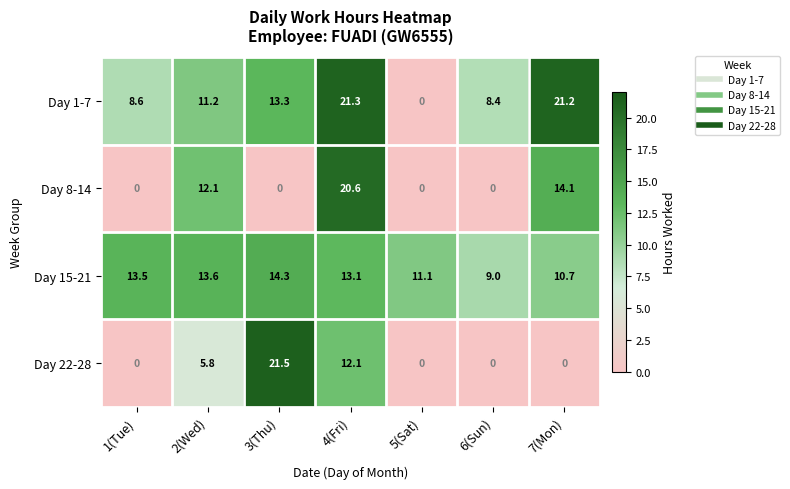

Reading left to right, extract all data points from this chart.

Day 1-7: 1(Tue)=8.6	2(Wed)=11.2	3(Thu)=13.3	4(Fri)=21.3	5(Sat)=0.0	6(Sun)=8.4	7(Mon)=21.2
Day 8-14: 1(Tue)=0.0	2(Wed)=12.1	3(Thu)=0.0	4(Fri)=20.6	5(Sat)=0.0	6(Sun)=0.0	7(Mon)=14.1
Day 15-21: 1(Tue)=13.5	2(Wed)=13.6	3(Thu)=14.3	4(Fri)=13.1	5(Sat)=11.1	6(Sun)=9.0	7(Mon)=10.7
Day 22-28: 1(Tue)=0.0	2(Wed)=5.8	3(Thu)=21.5	4(Fri)=12.1	5(Sat)=0.0	6(Sun)=0.0	7(Mon)=0.0